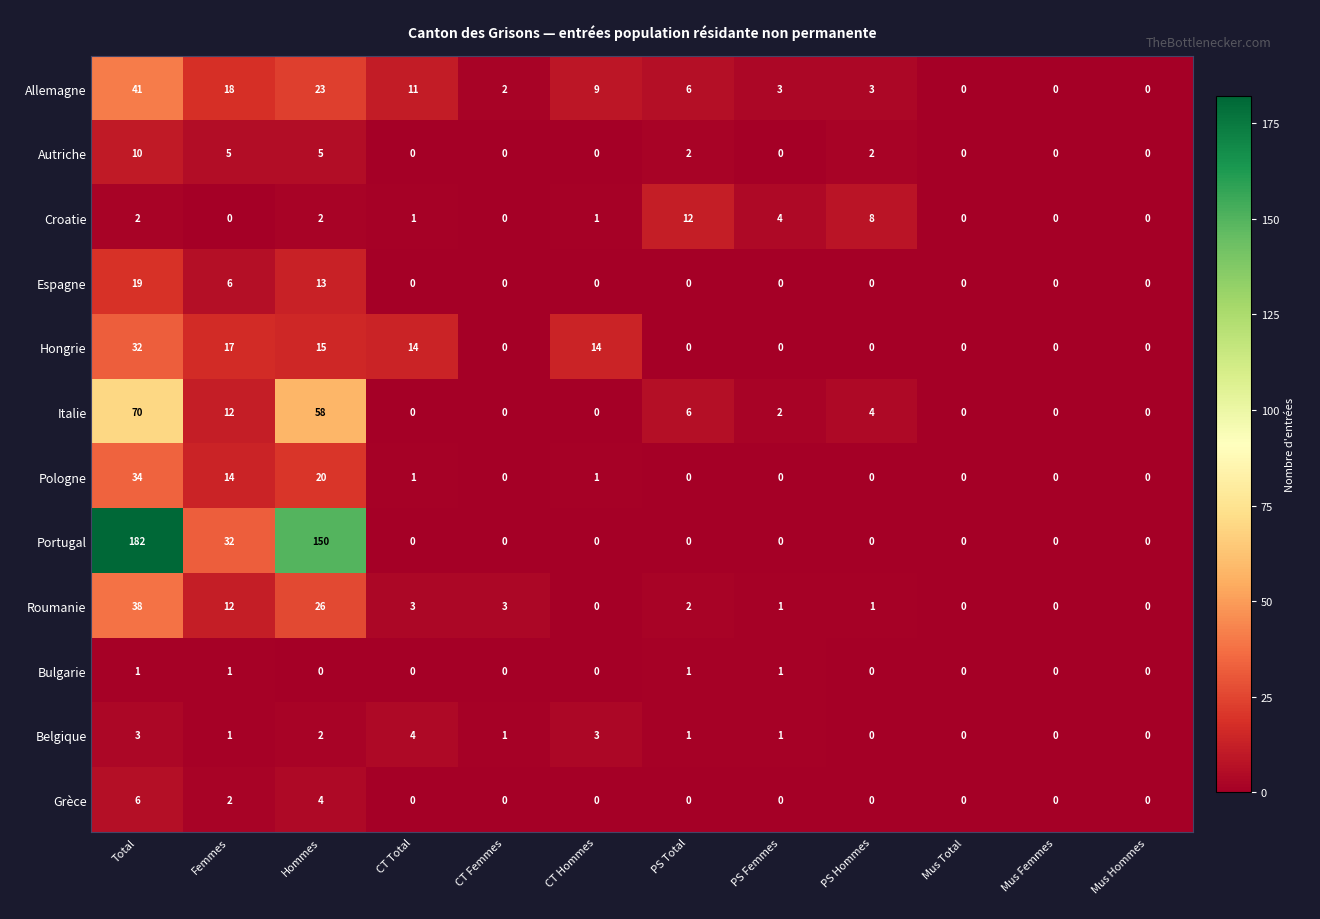

What is the maximum value for Grèce?

6